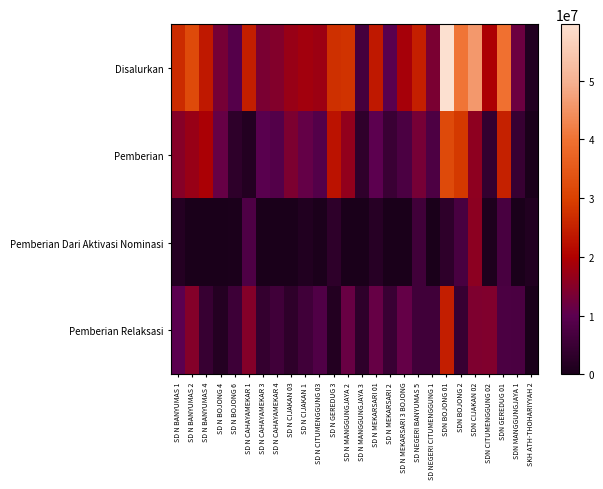

Rank the series by their average value, from lowest to highest.

Pemberian Dari Aktivasi Nominasi, Pemberian Relaksasi, Pemberian, Disalurkan